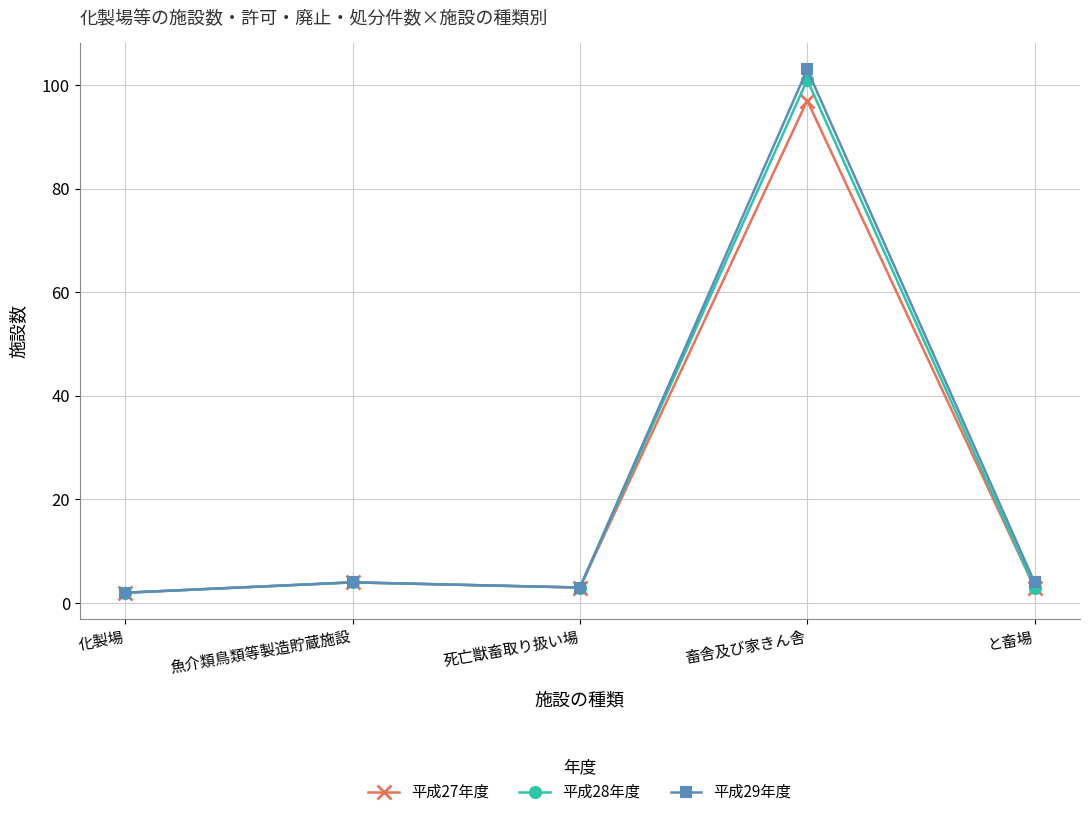

What is the maximum value for 平成28年度?

101